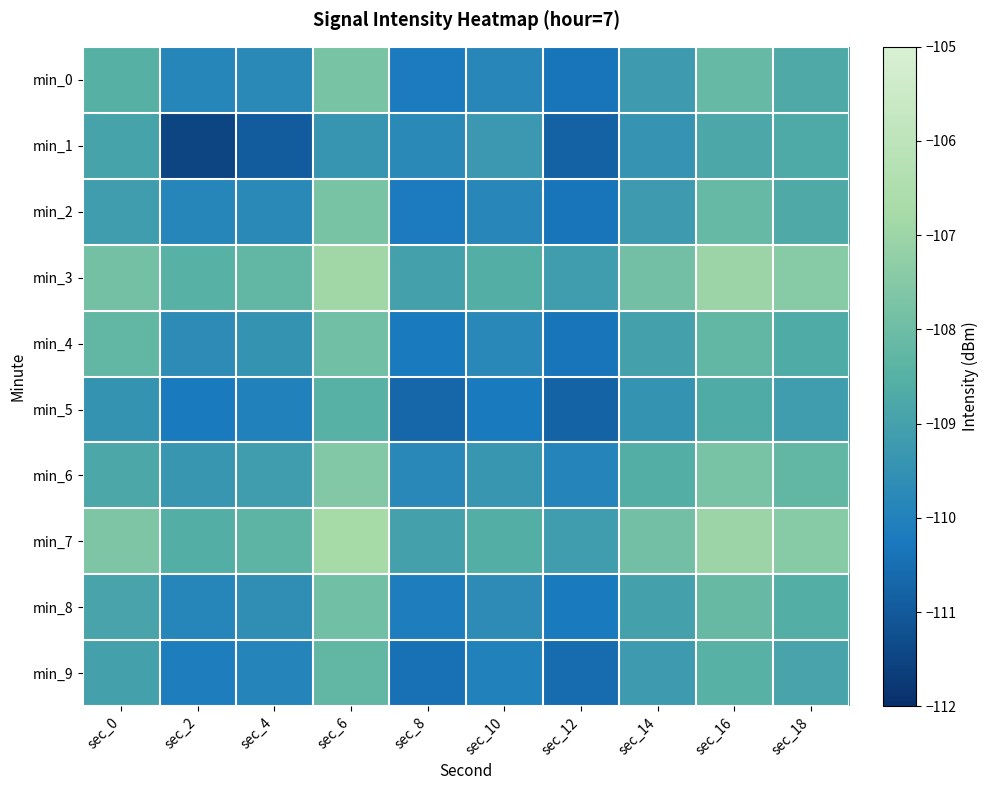

At which category is the sum across all series the highest?

sec_6